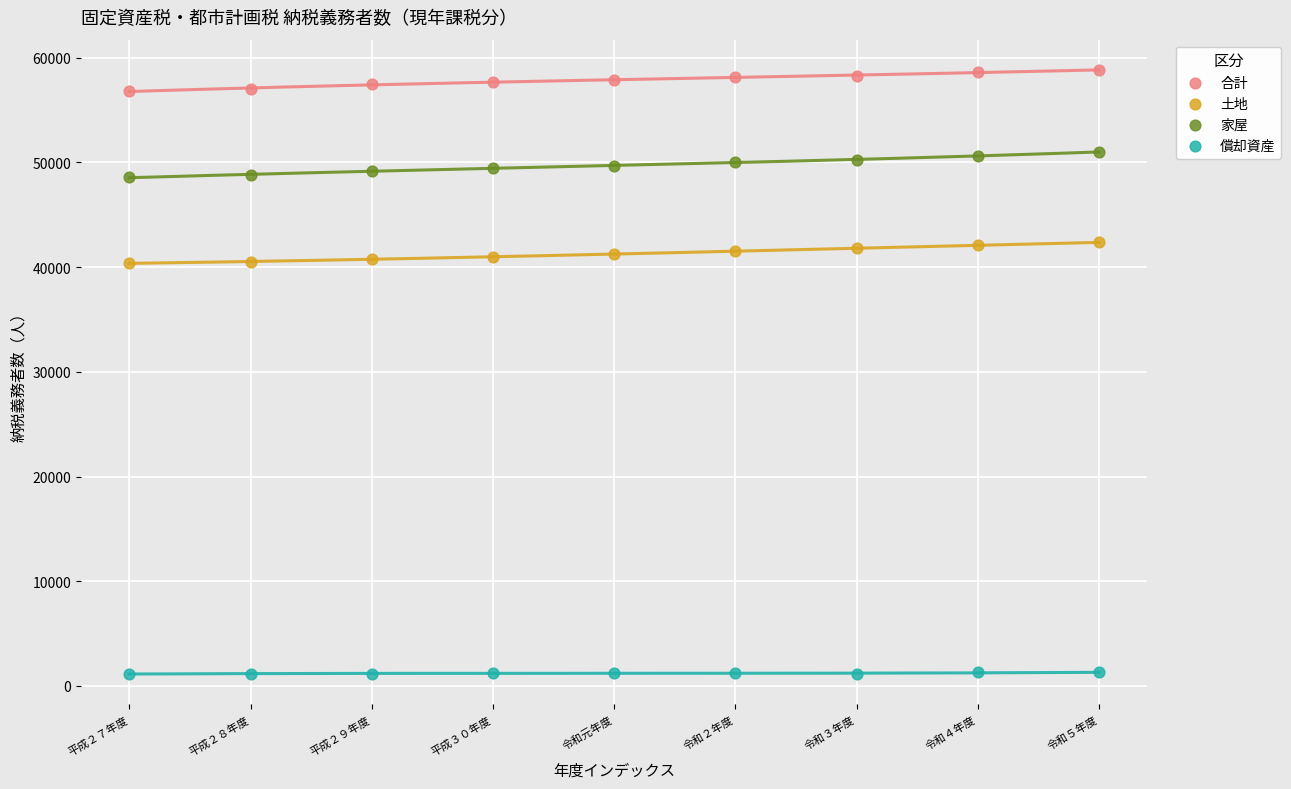

Across all data points, what is the range of Y values (max minus min)?

57686